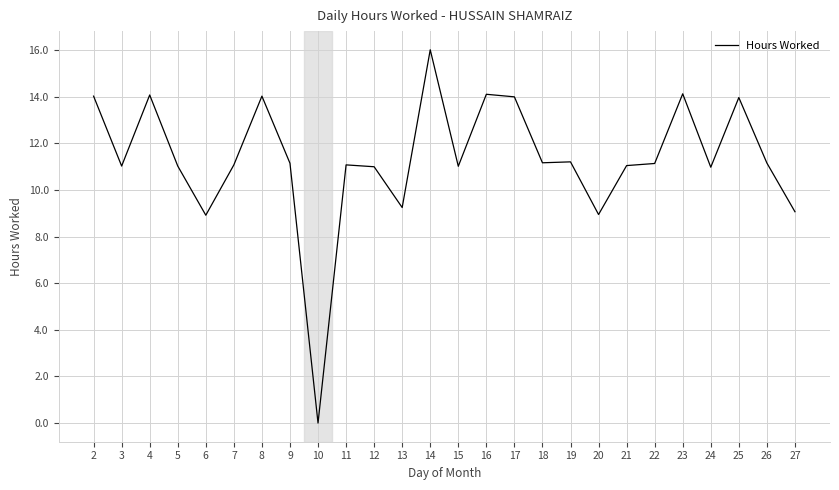

What is the change in value from 12 to 17?

+3.0